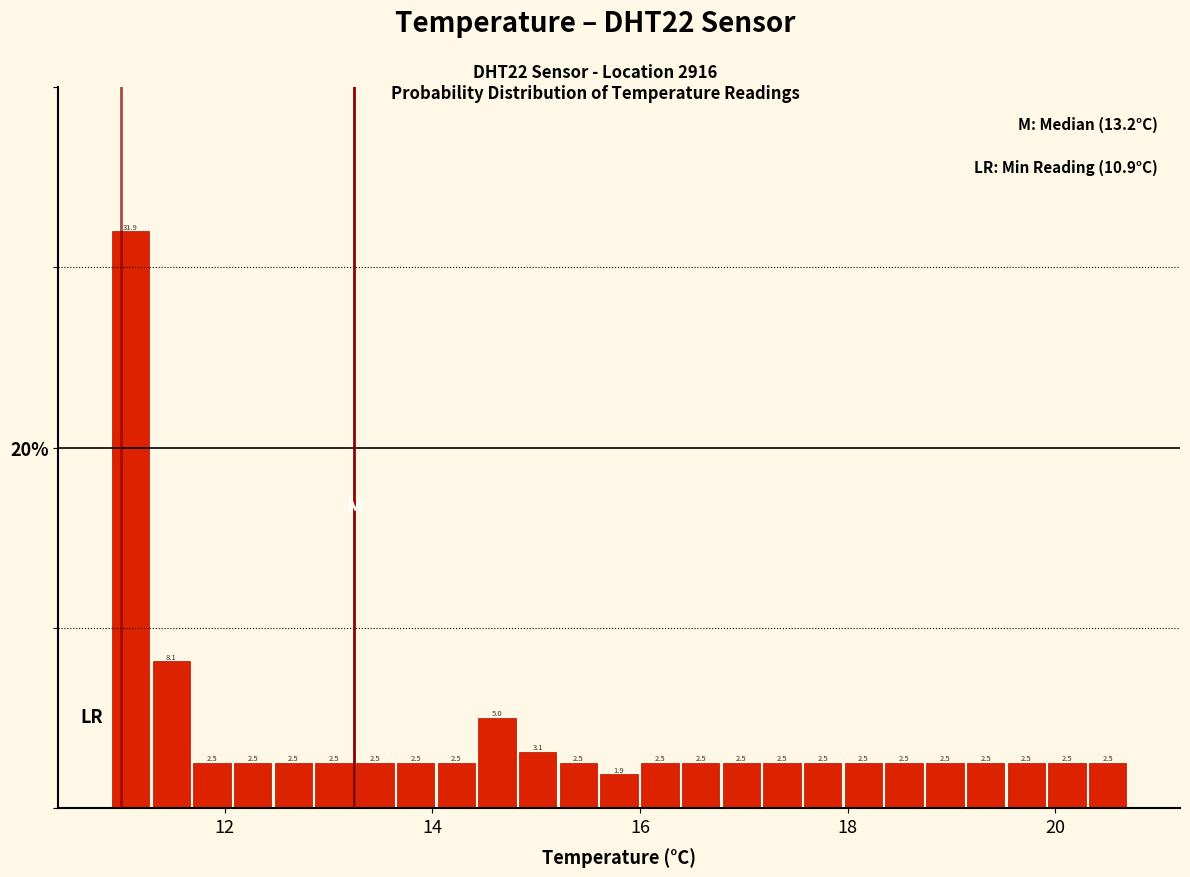

Around what value on the x-axis is the tallest bar? Give the approximate position of its centre, as read against the axis.

11.0